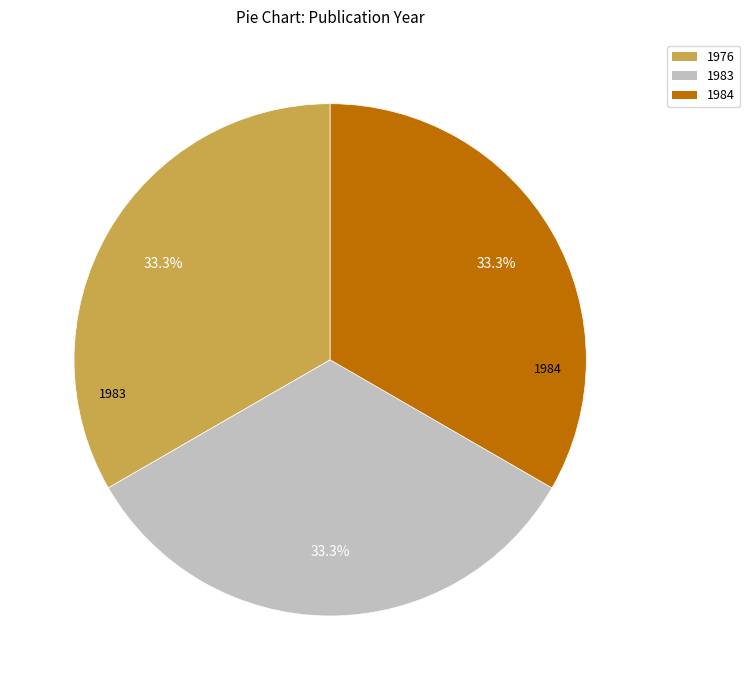

What is the ratio of the value at 1983 to the value at 1984?

1.0